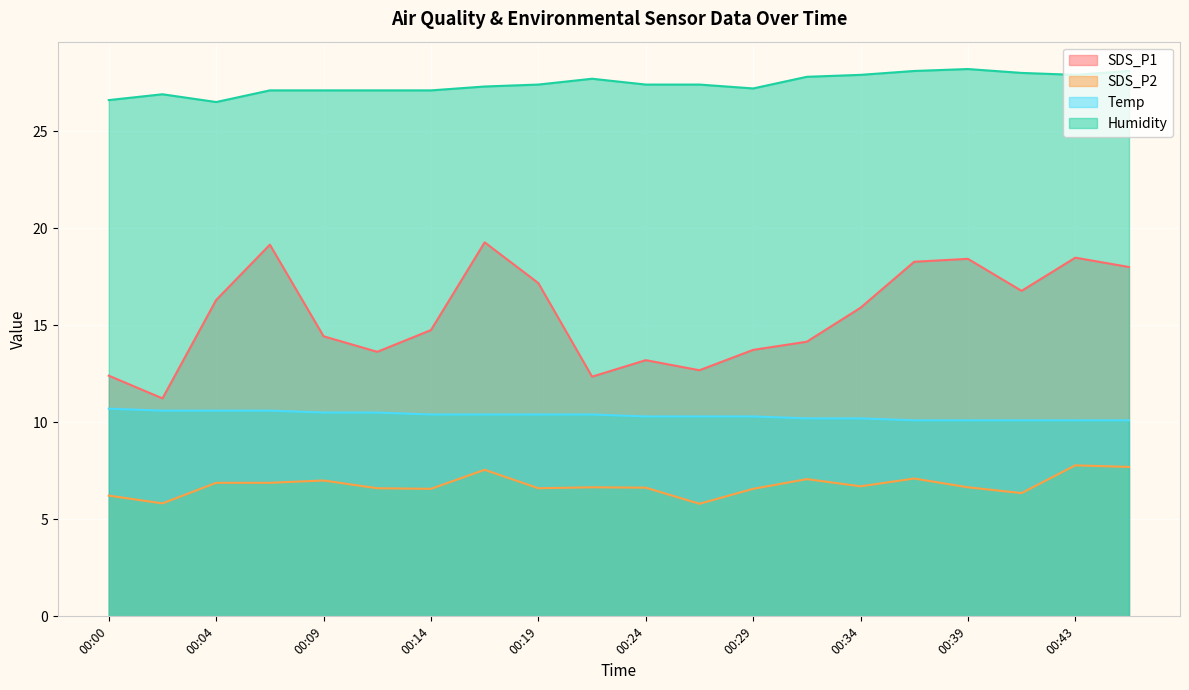

What is the sum of the SDS_P2 values at 00:26 and 00:43?

13.6